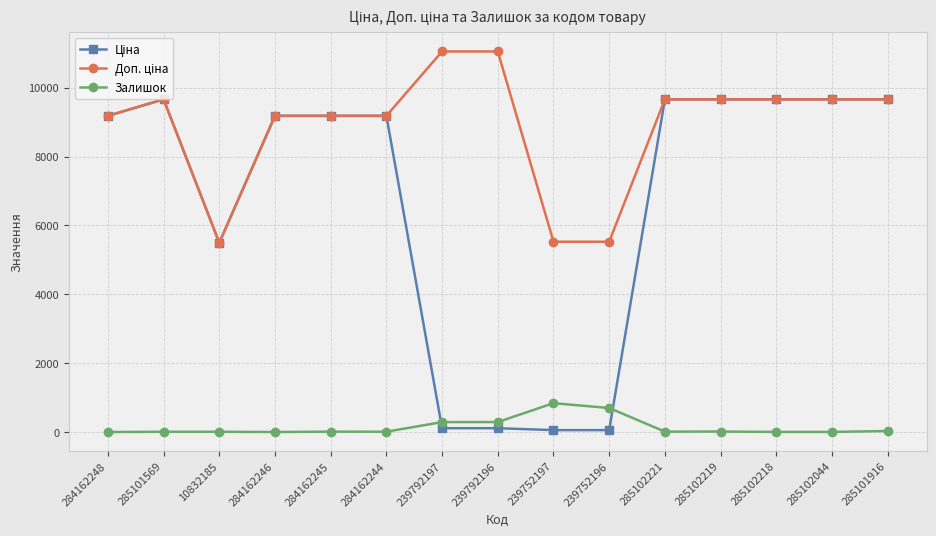

True or false: Залишок has a value of 163.3 at 239752196.

False